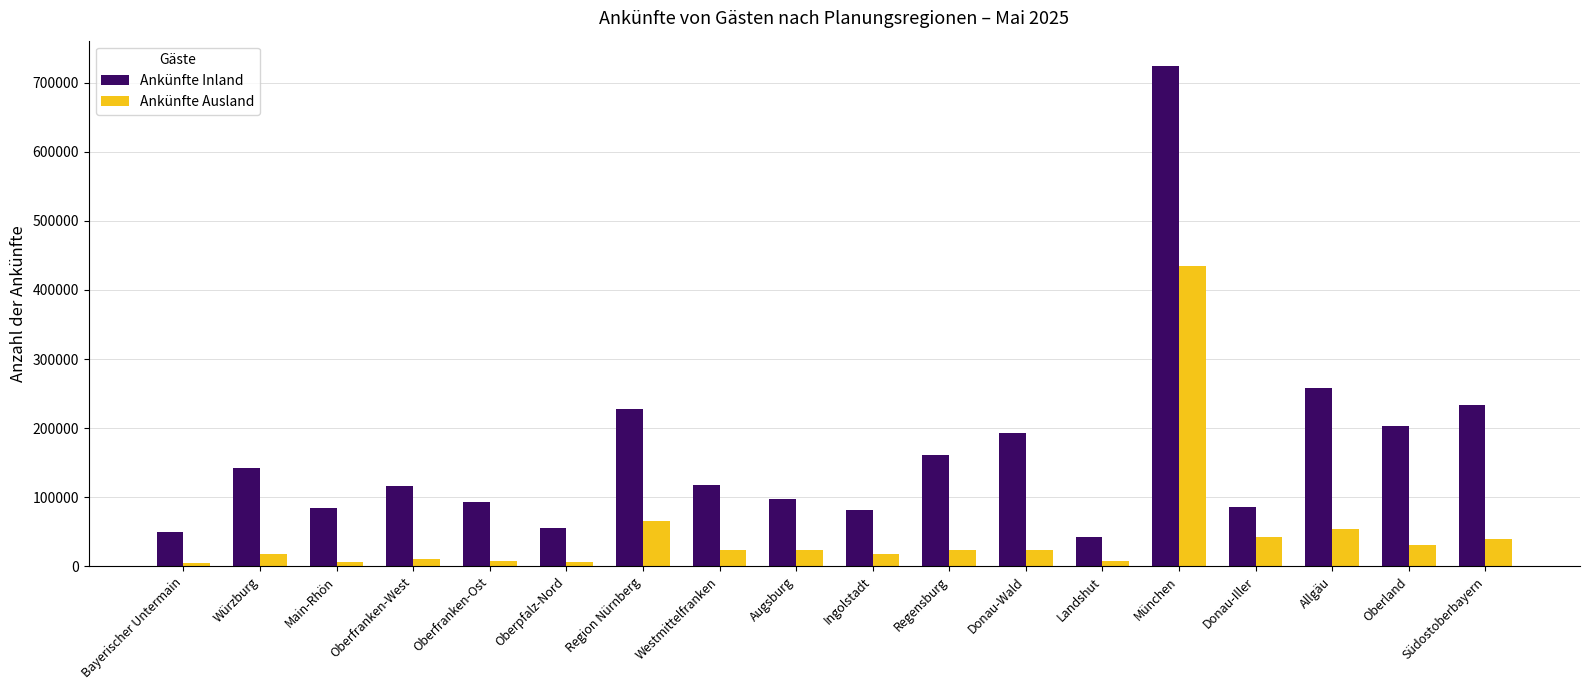

How many data points in Ankünfte Inland are less than 117747?

9